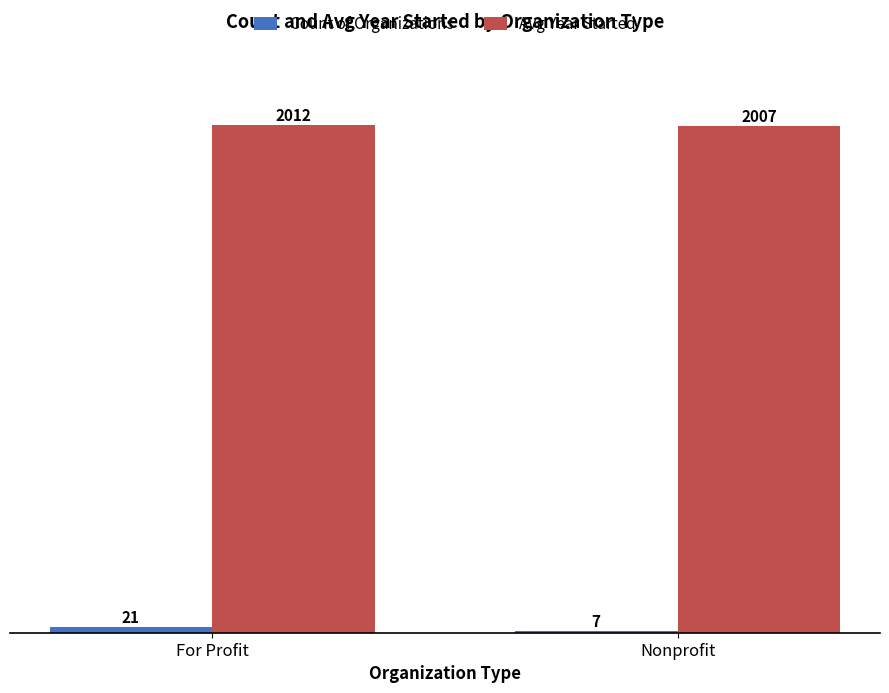

Which label corresponds to the smallest value in the chart?

Nonprofit